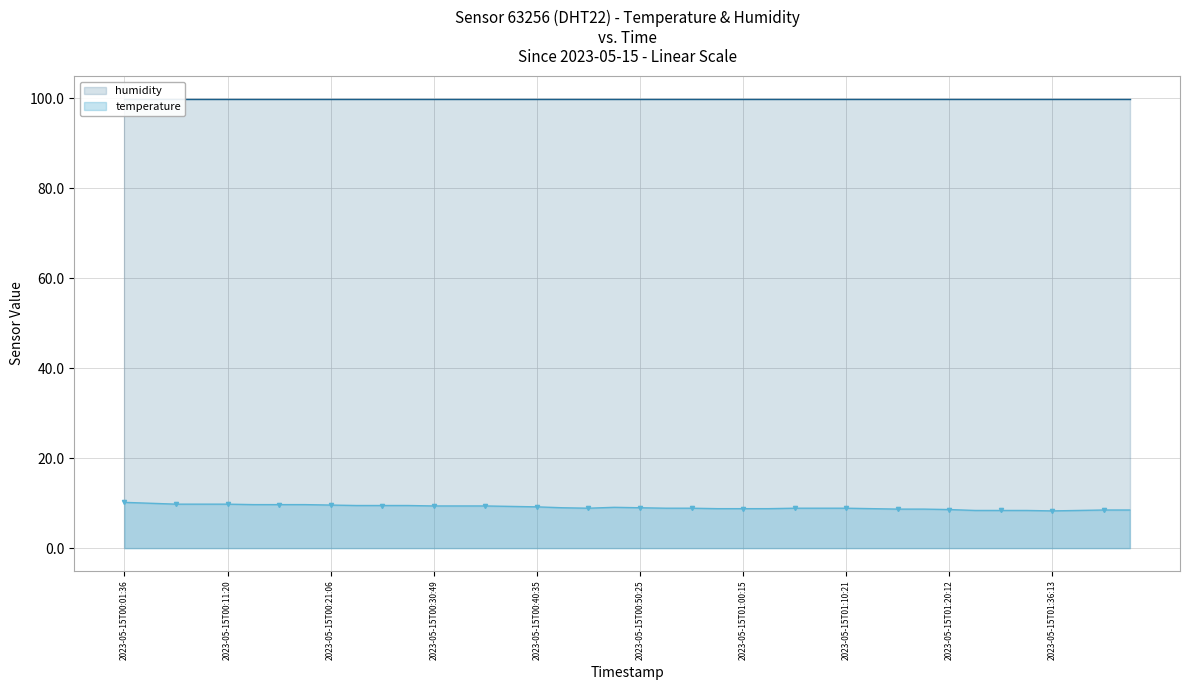

What is the highest value of the temperature series?

10.2